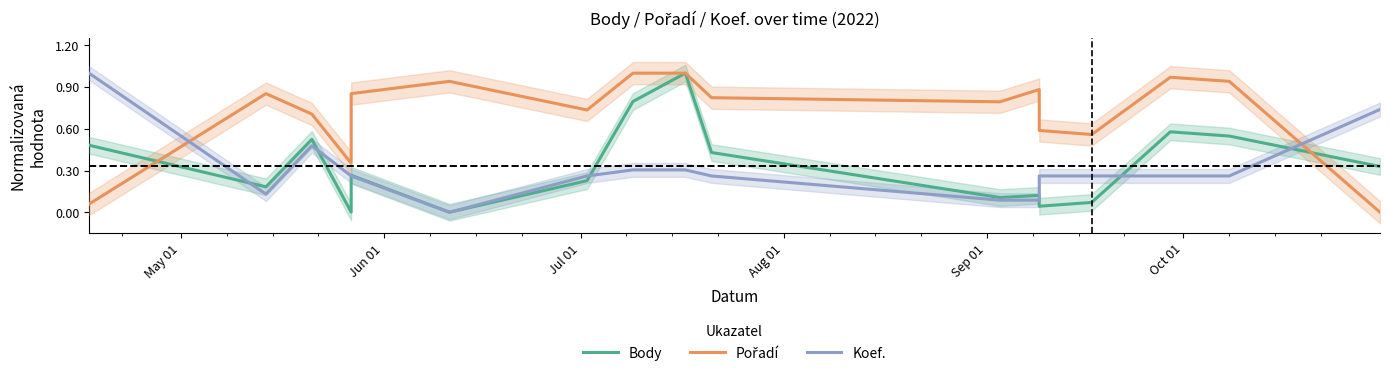

Is it true that Body equals 0.8 at Jul 01?

False